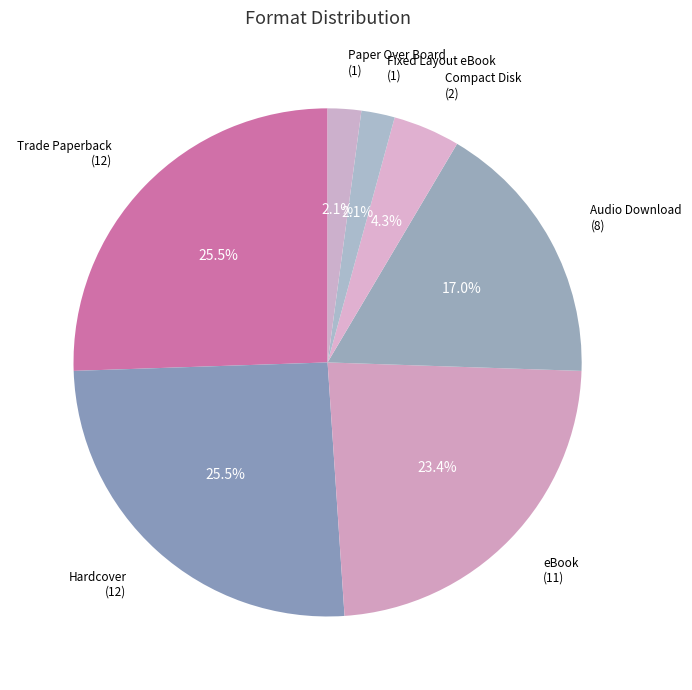

To the nearest percent, what percentage of the pie is eBook?

23%